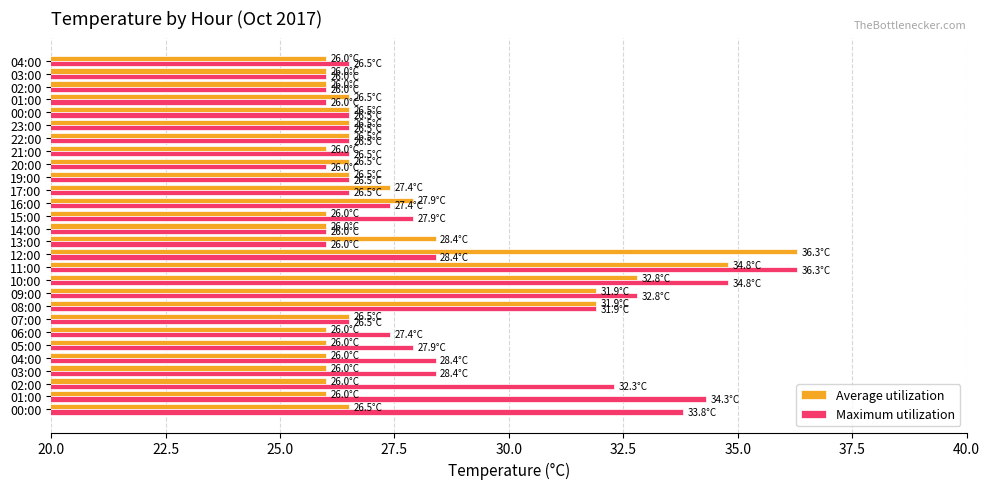

How many values in the Maximum utilization series are below 27?

14